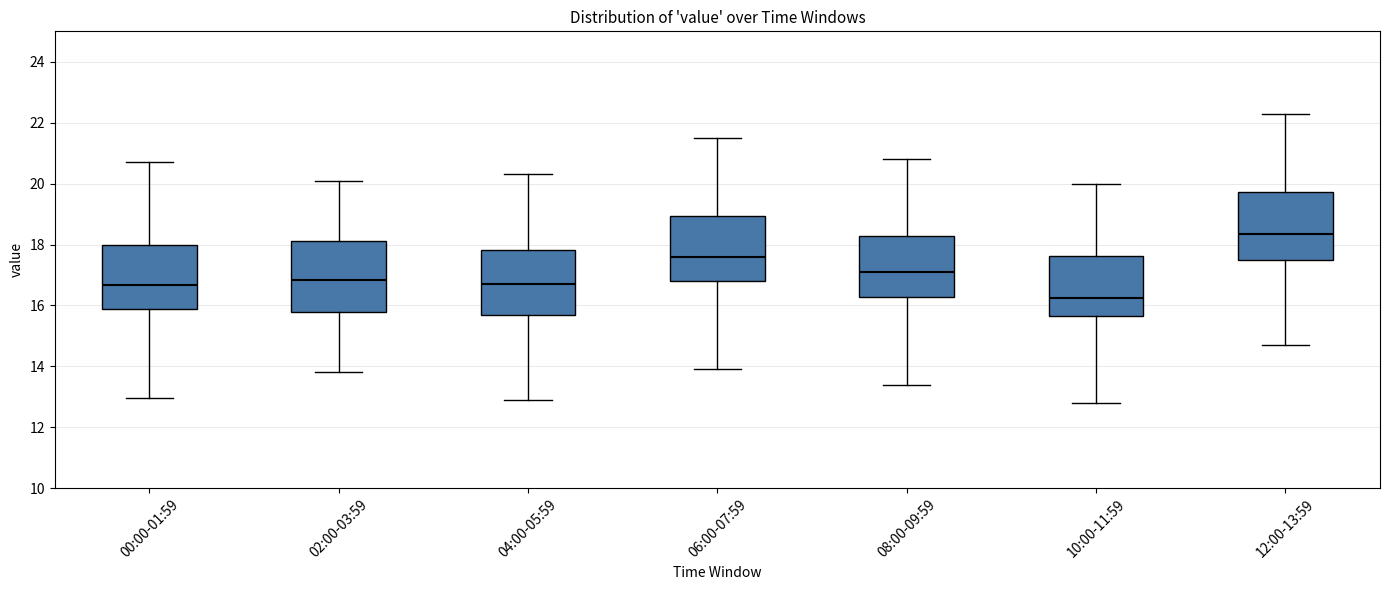

Which box's median line is the lowest?

10:00-11:59